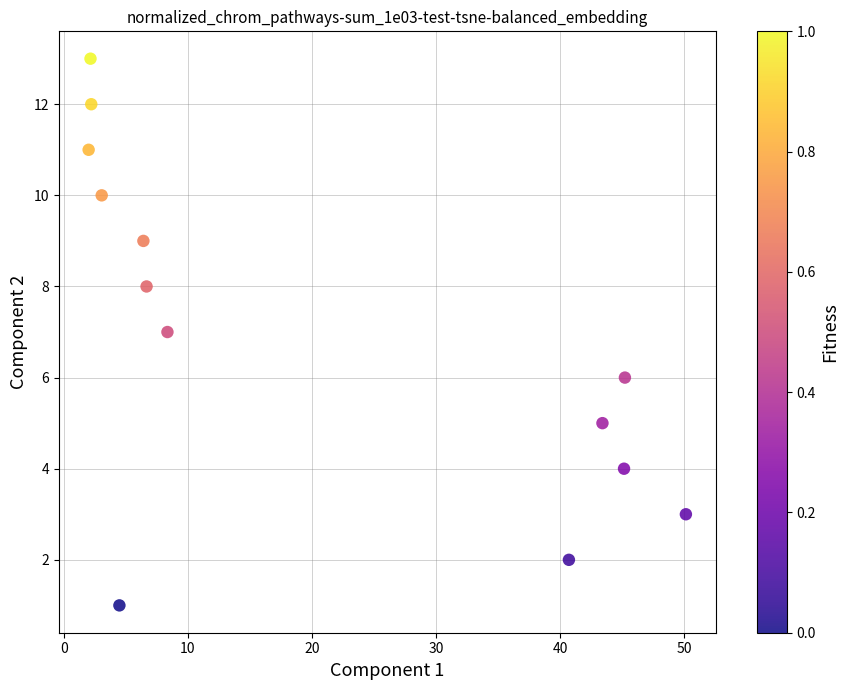

What is the range of Y values (max minus min)?

12